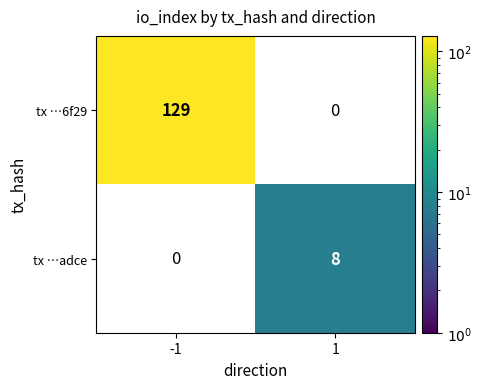

True or false: tx …6f29 has a value of 71 at -1.

False